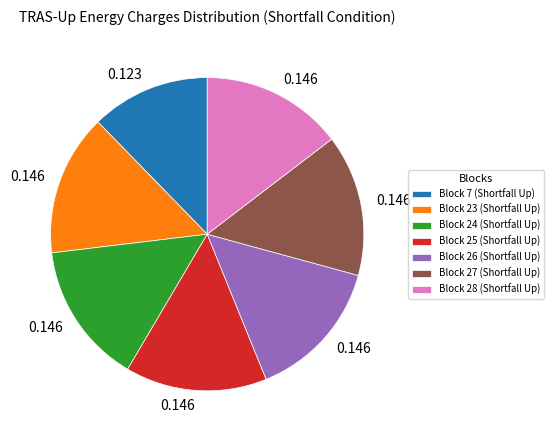

Is it true that Block 26 (Shortfall Up) is 22% of the pie?

False